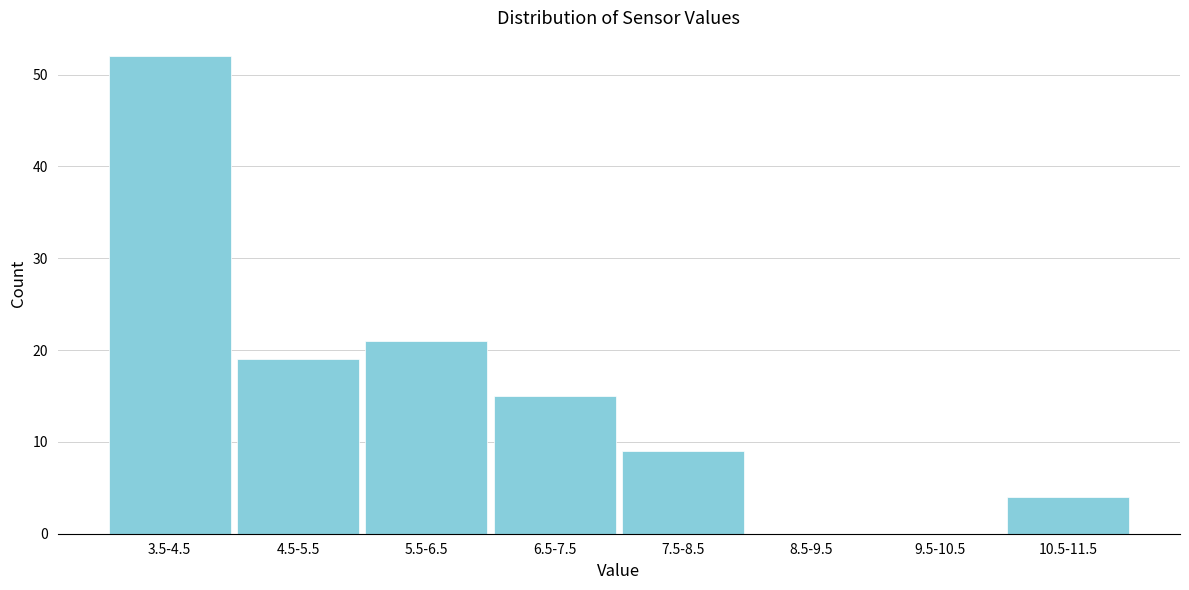

Reading left to right, list all the values displayed in this chart.

3.5-4.5=52	4.5-5.5=19	5.5-6.5=21	6.5-7.5=15	7.5-8.5=9	8.5-9.5=0	9.5-10.5=0	10.5-11.5=4